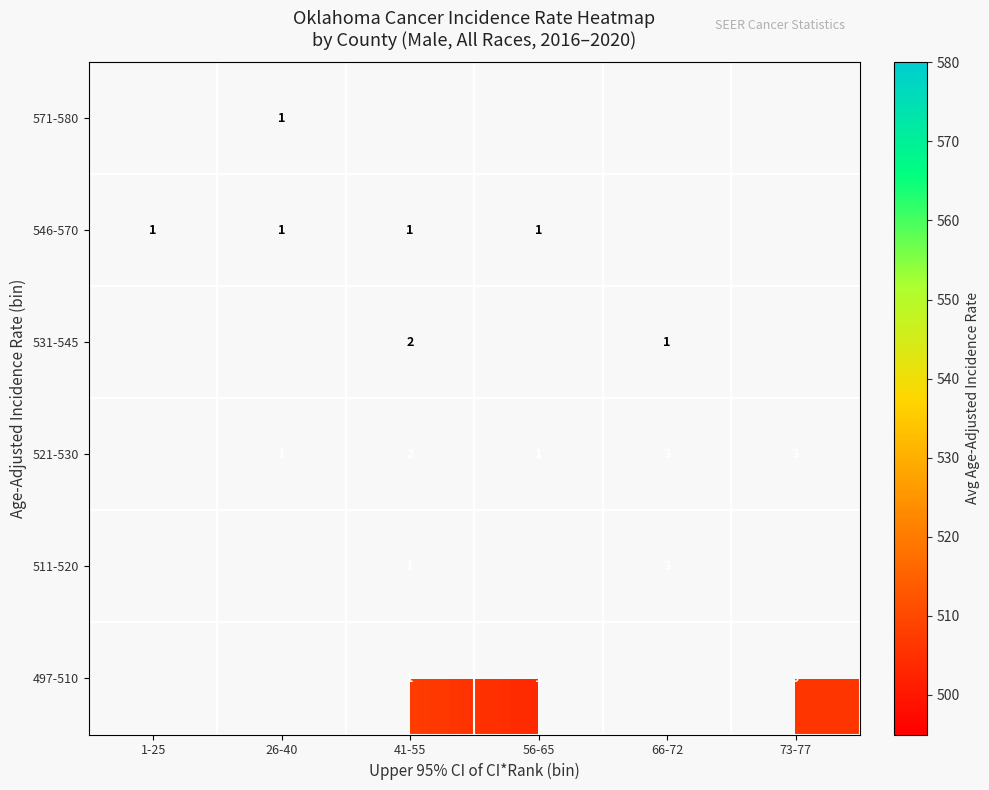

Count the number of data series in this chart.

6